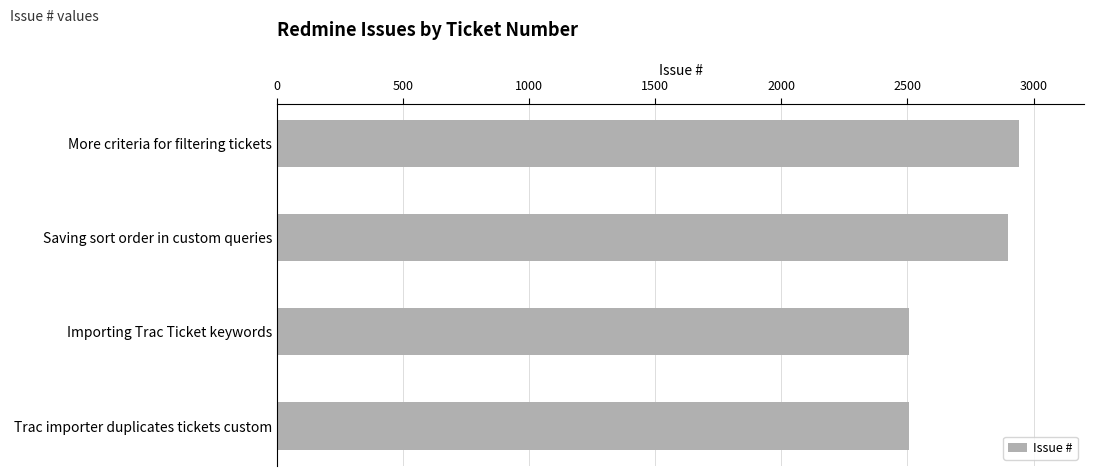

What is the value of the 2nd bar from the top?

2899